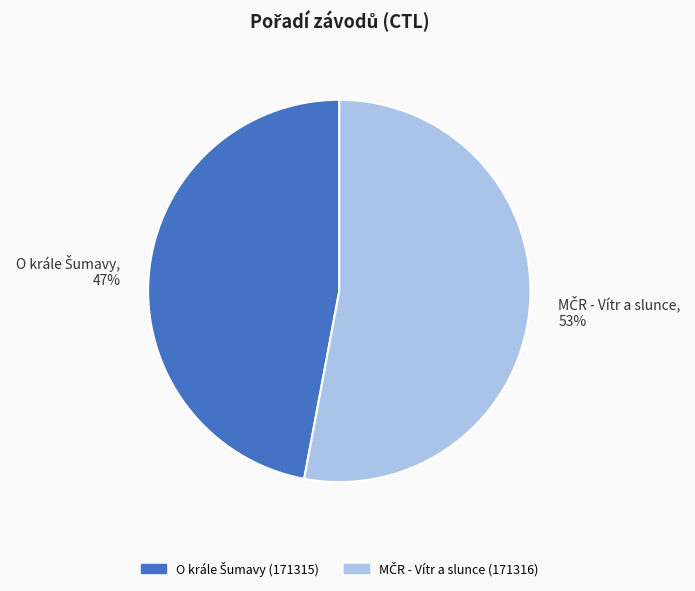

Does any single category account for the majority?

Yes